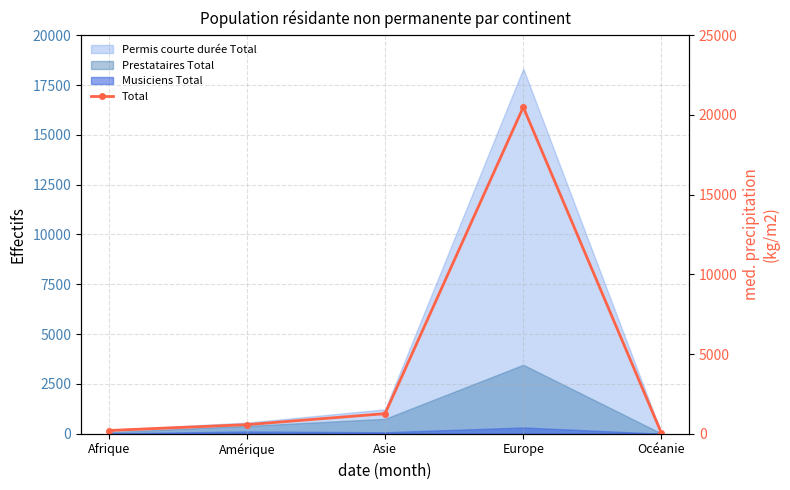

Is it true that the value at Europe is 20486?

True